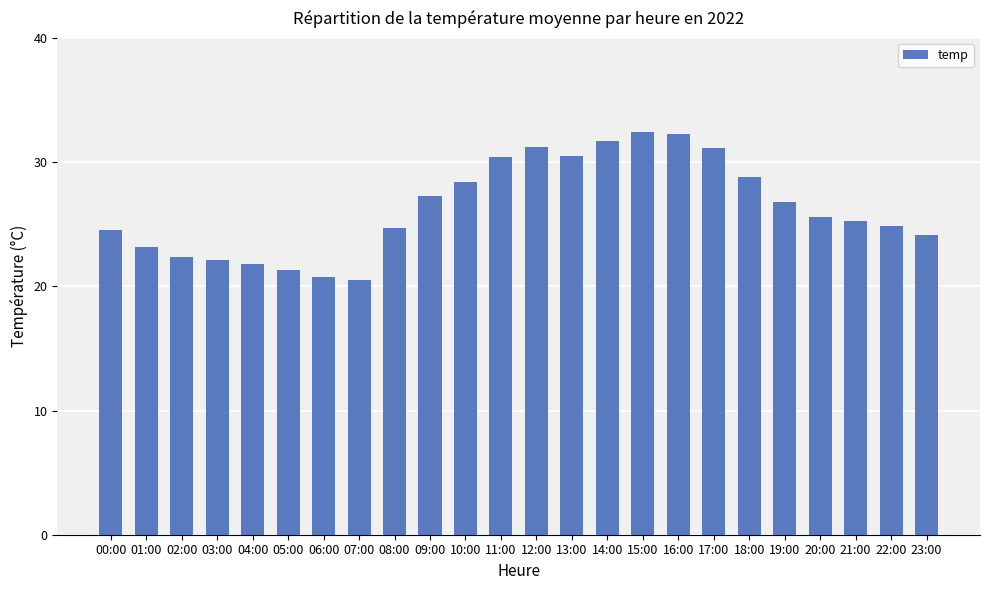

What position from the right is 21:00?

3